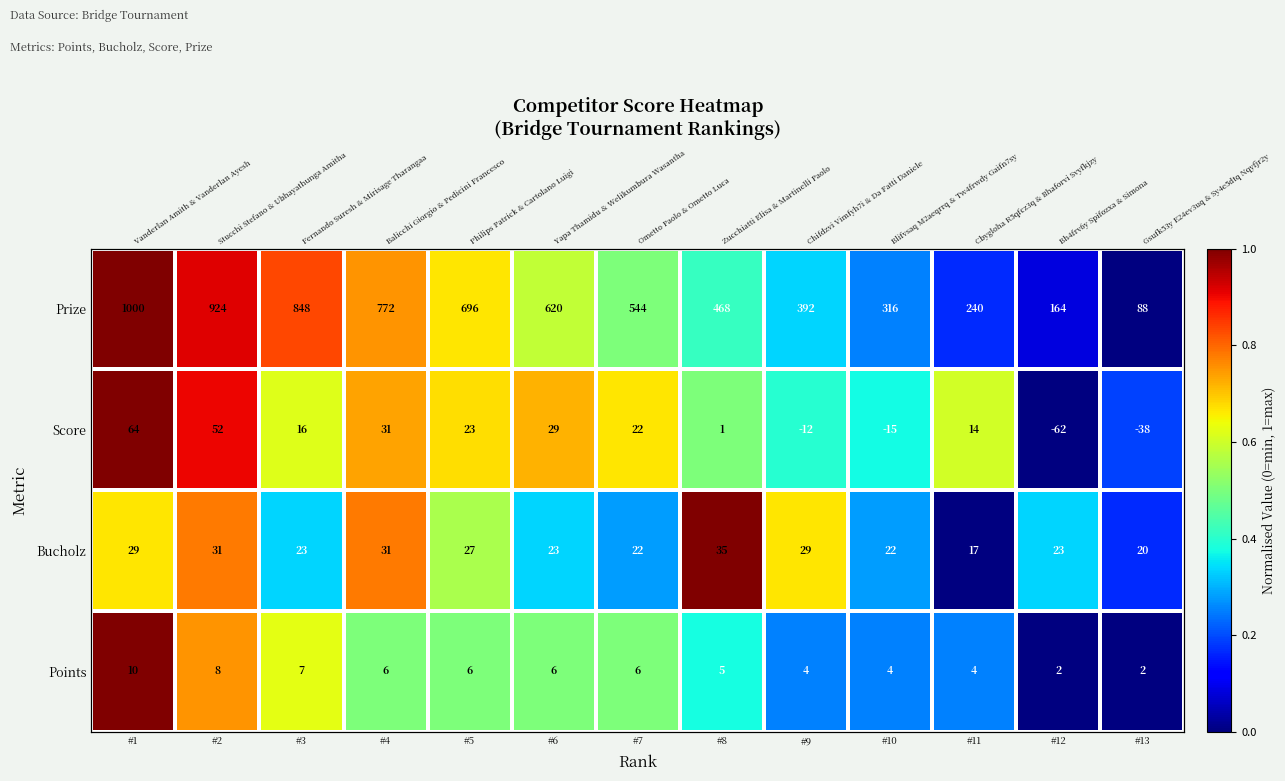

What is the difference between the Score values at #2 and #5?

0.2